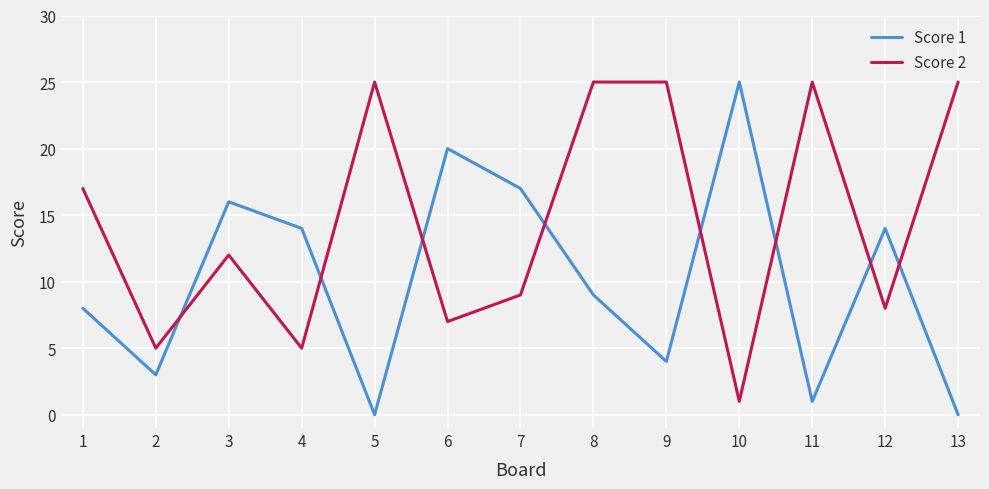

What are all the series names shown in the legend?

Score 1, Score 2